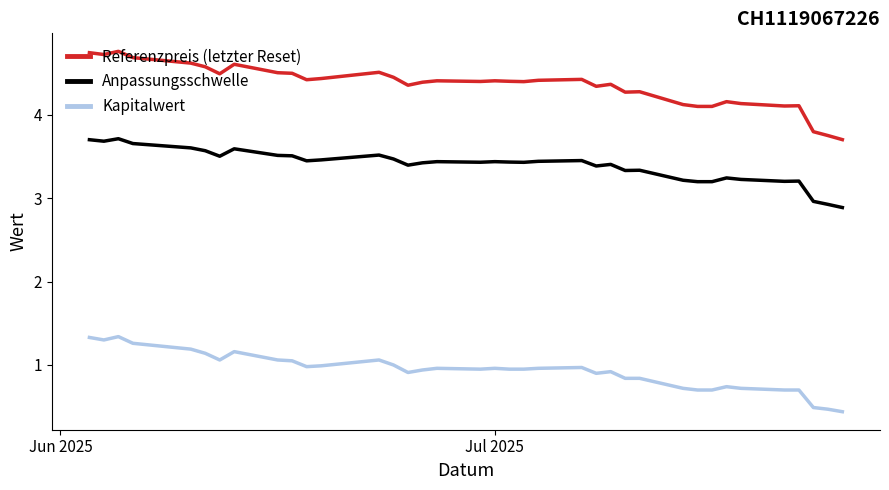

What is the smallest value displayed?

0.4